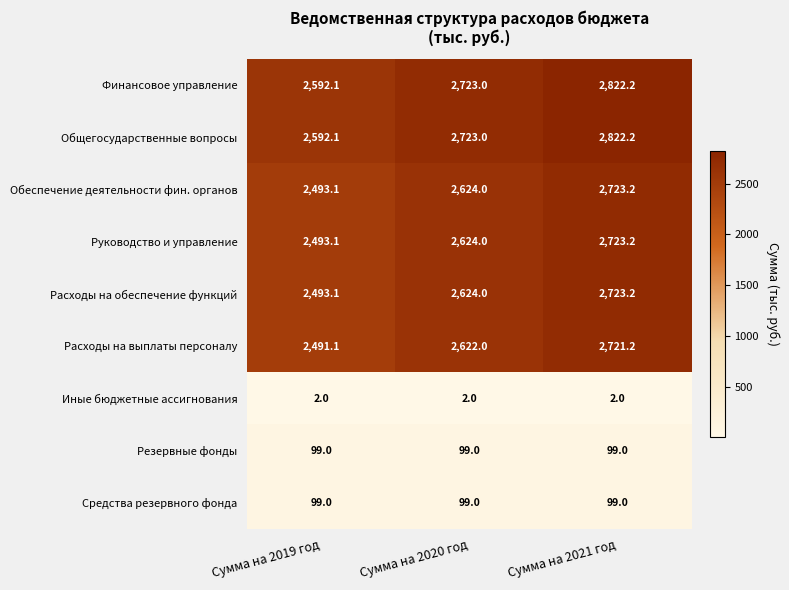

At how many categories does at least one series exceed 1176?

3